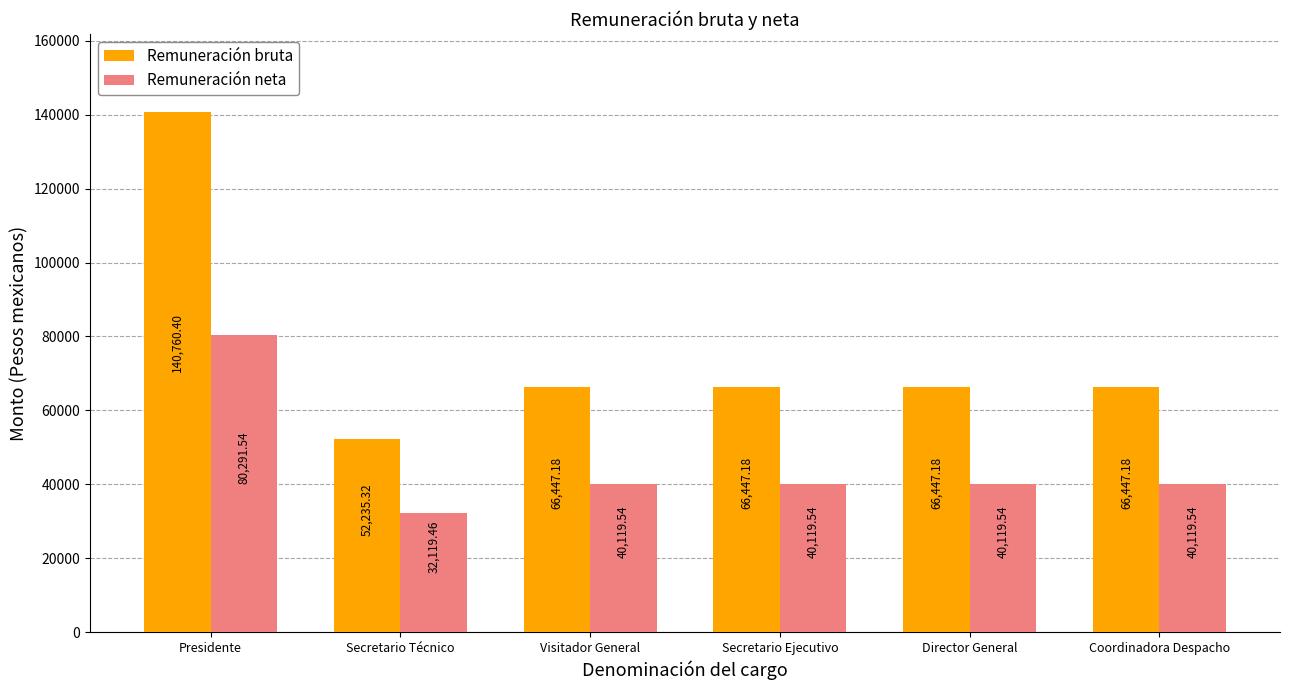

Which label corresponds to the largest value in the chart?

Presidente